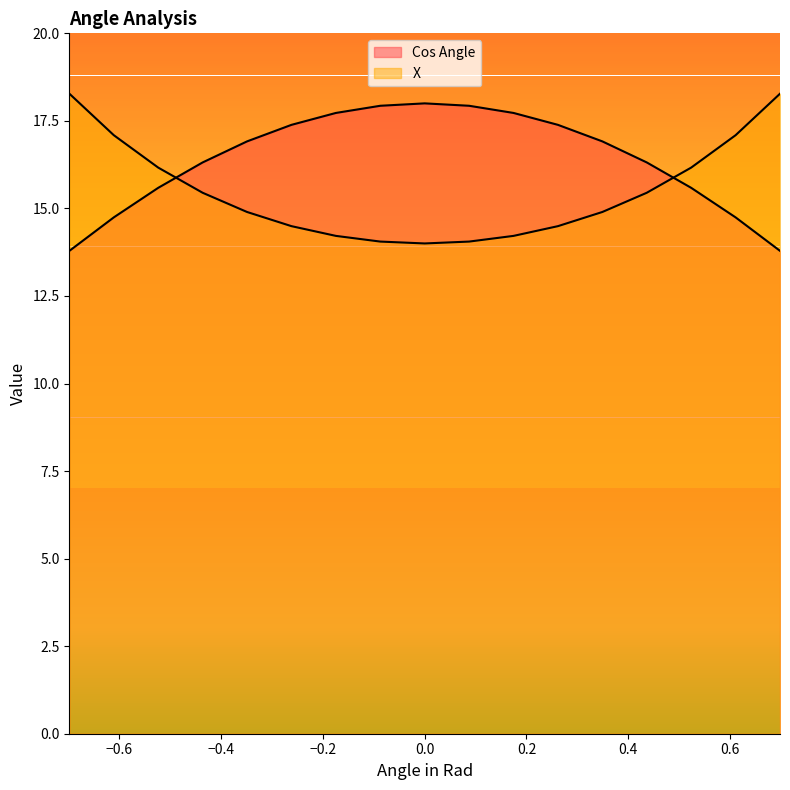

In Cos Angle, how many points are higher than both neighbors (excluding endpoints)?

1